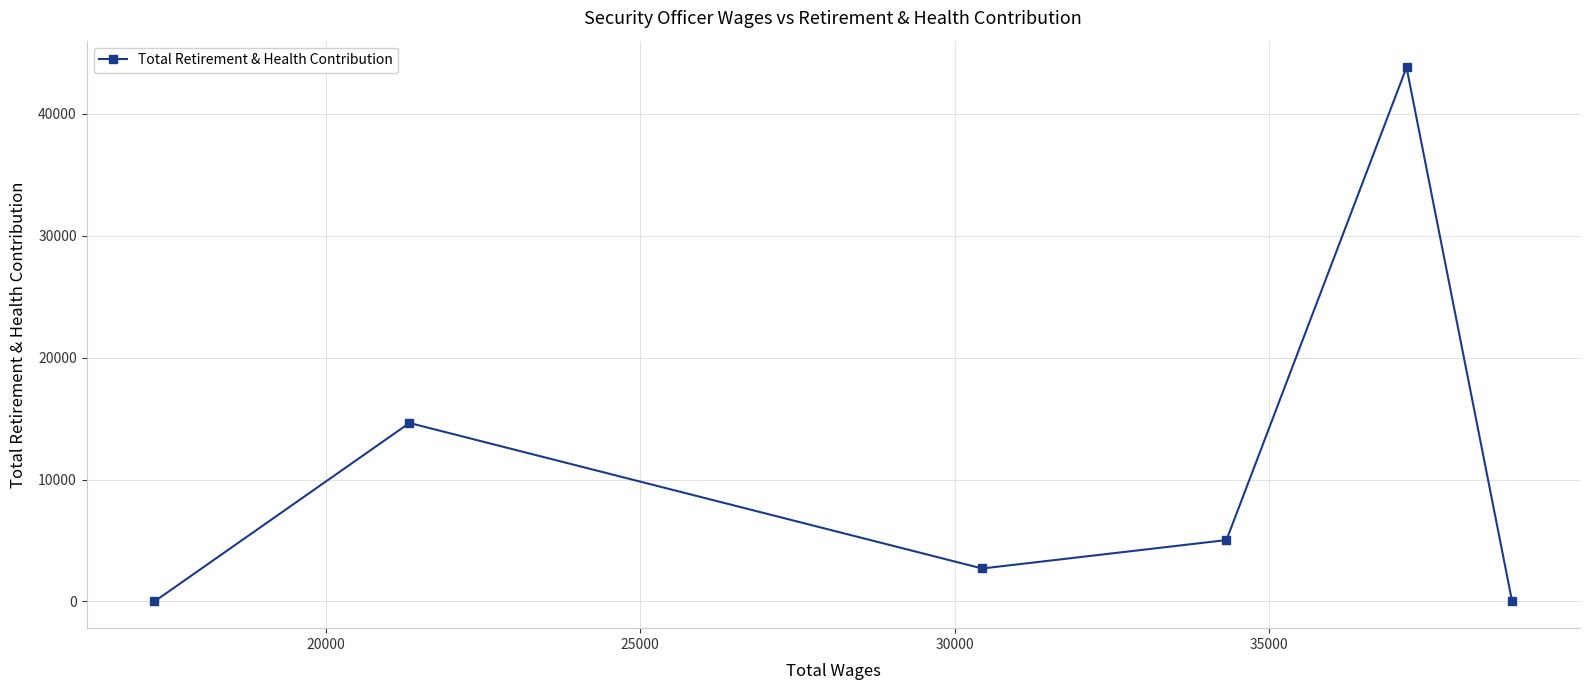

What is the value of the 4th point from the left?

5037